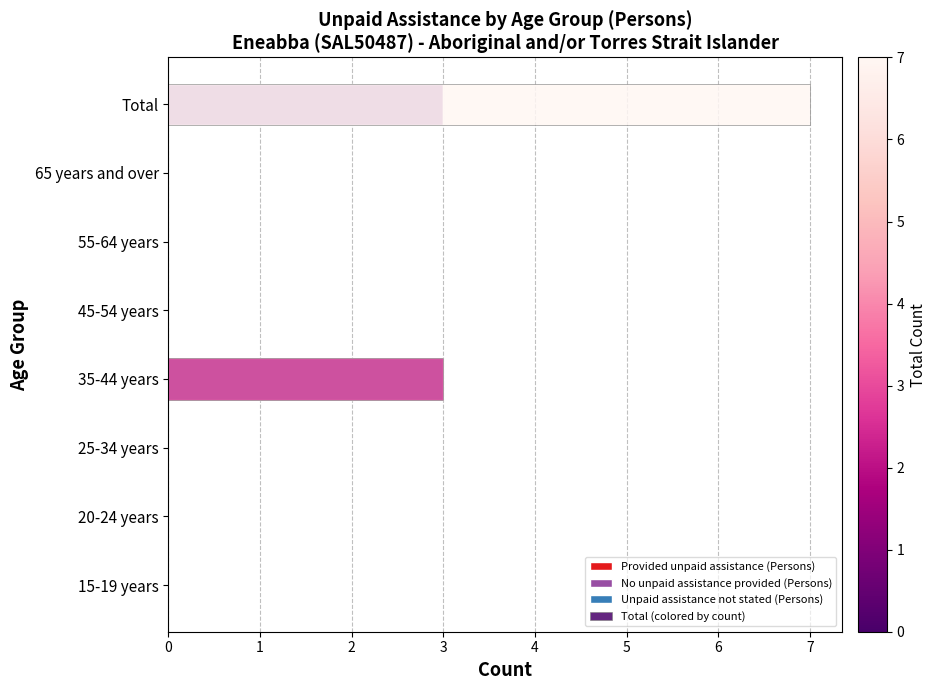

What is the average value of the Provided unpaid assistance (Persons) series?

0.6